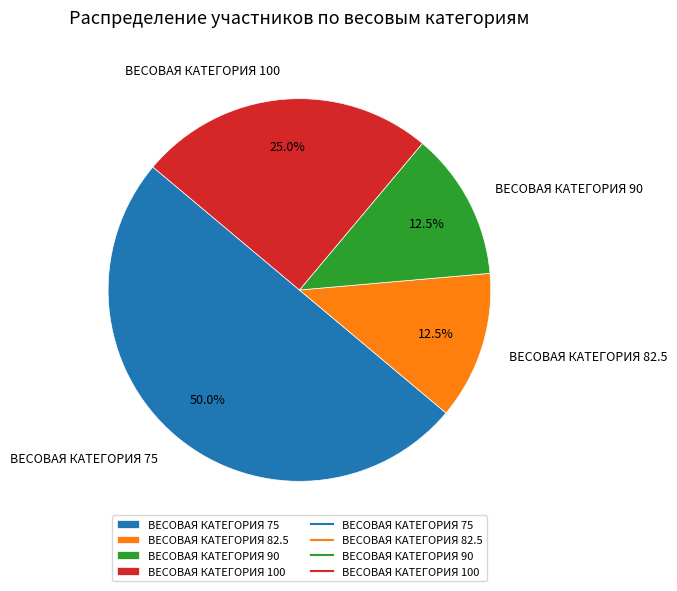

What percentage do ВЕСОВАЯ КАТЕГОРИЯ 75 and ВЕСОВАЯ КАТЕГОРИЯ 82.5 together represent?

62.5%